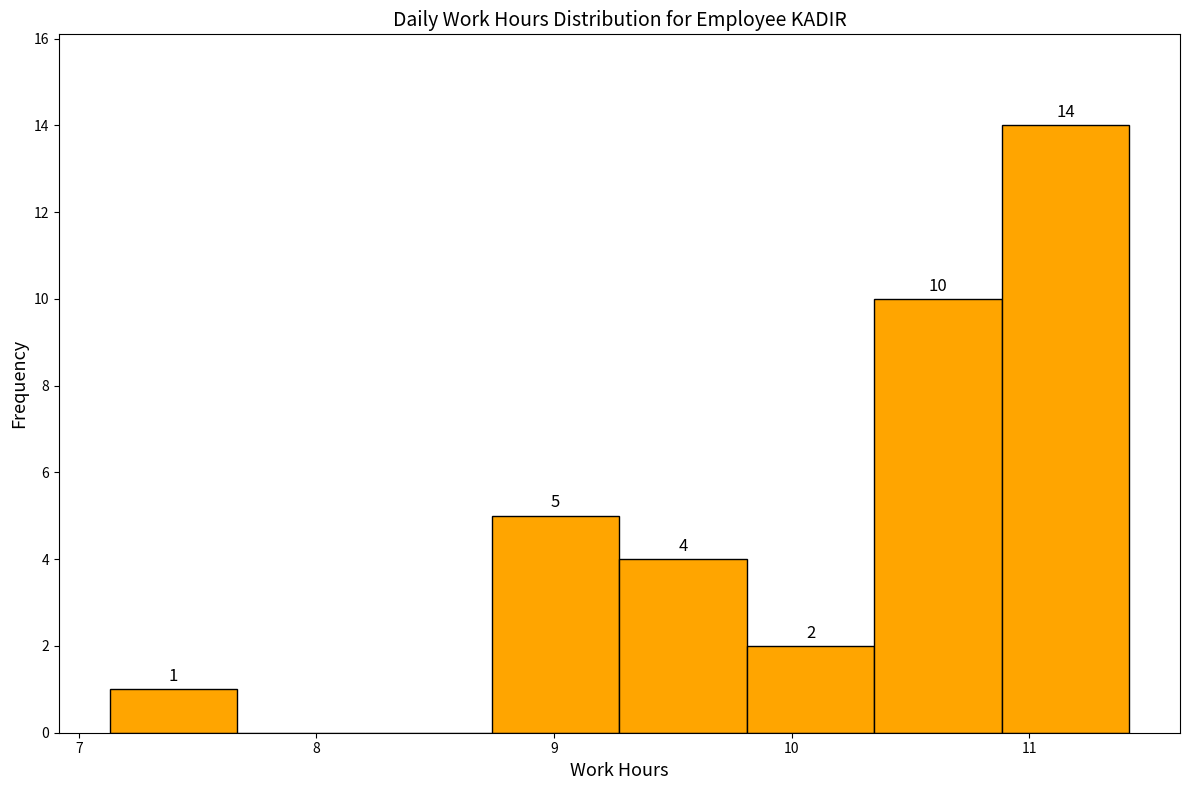

Which range on the x-axis has the tallest bar?

10.9 to 11.4